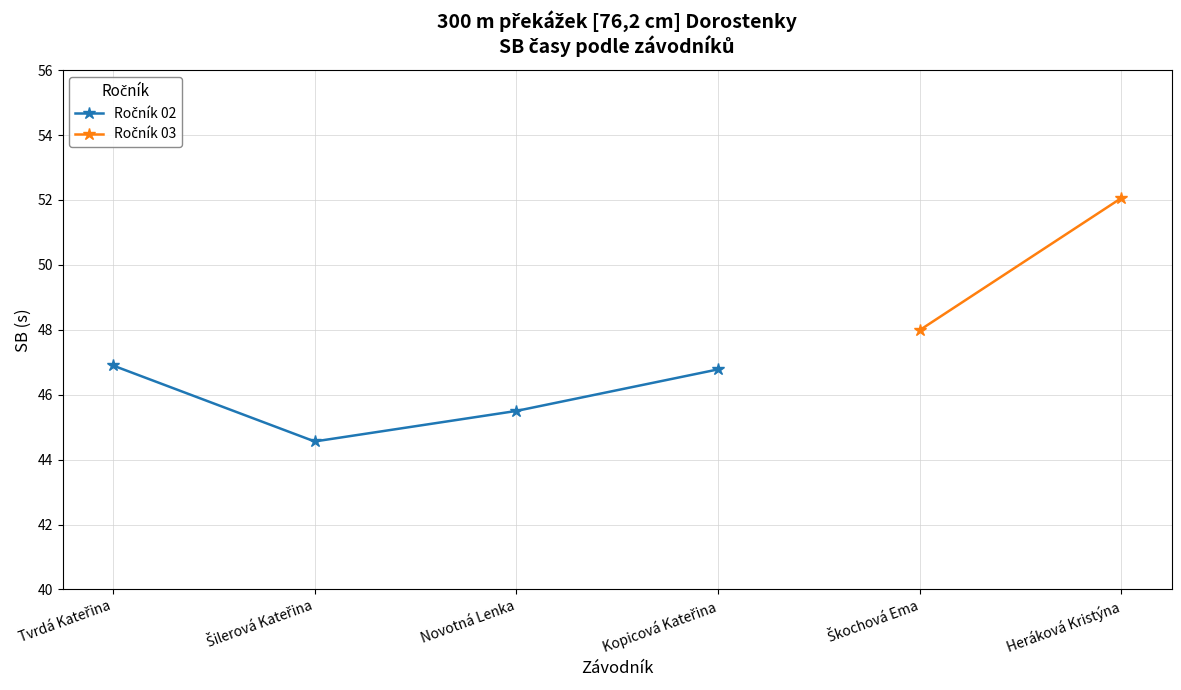

What is the label of the 2nd point from the left?

Šilerová Kateřina